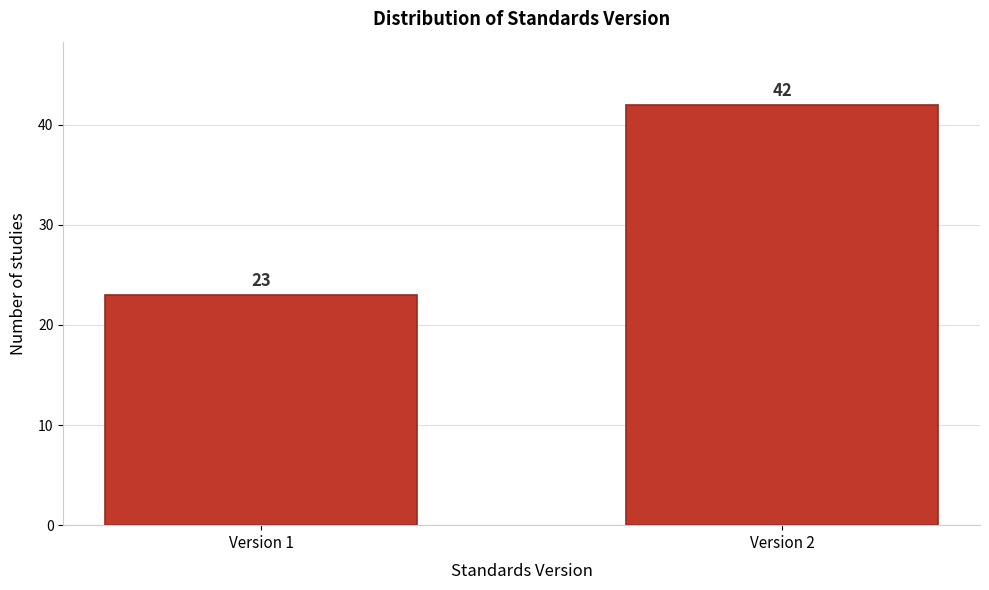

Reading right to left, list all the values displayed in this chart.

Version 2=42	Version 1=23